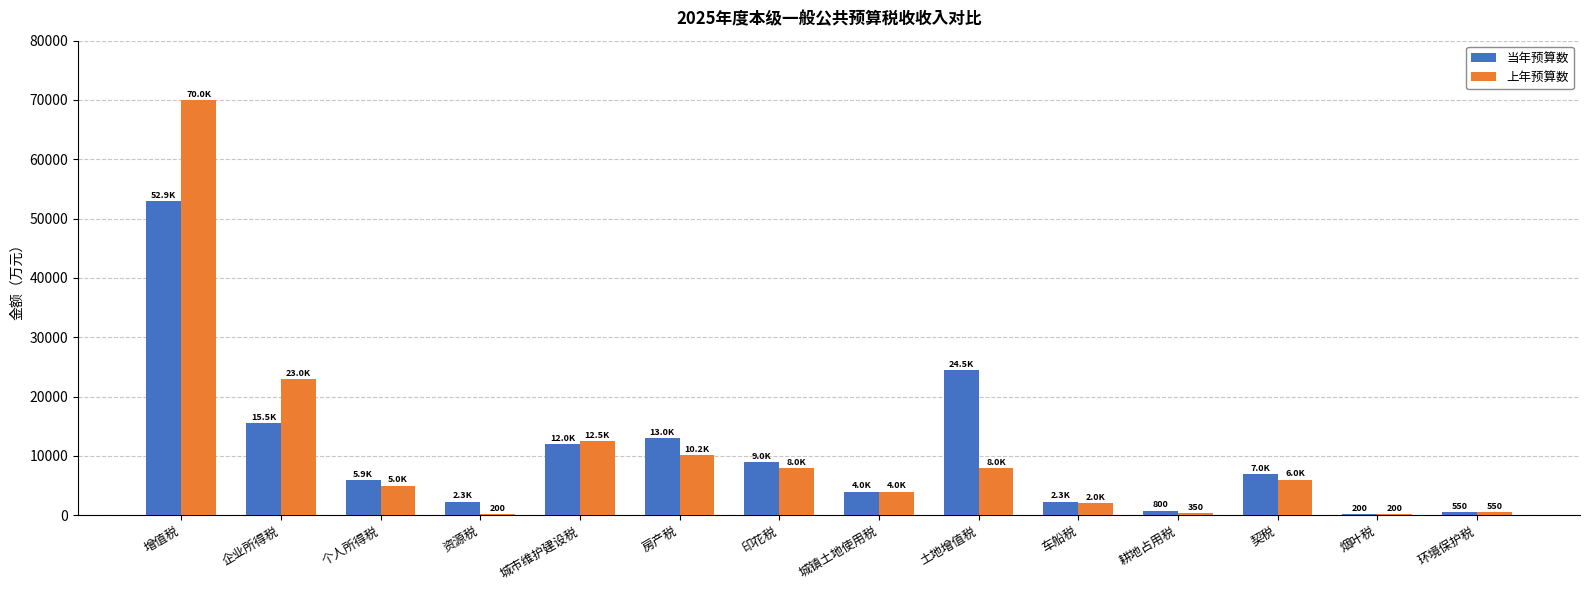

At which label does 上年预算数 first exceed 6000?

增值税